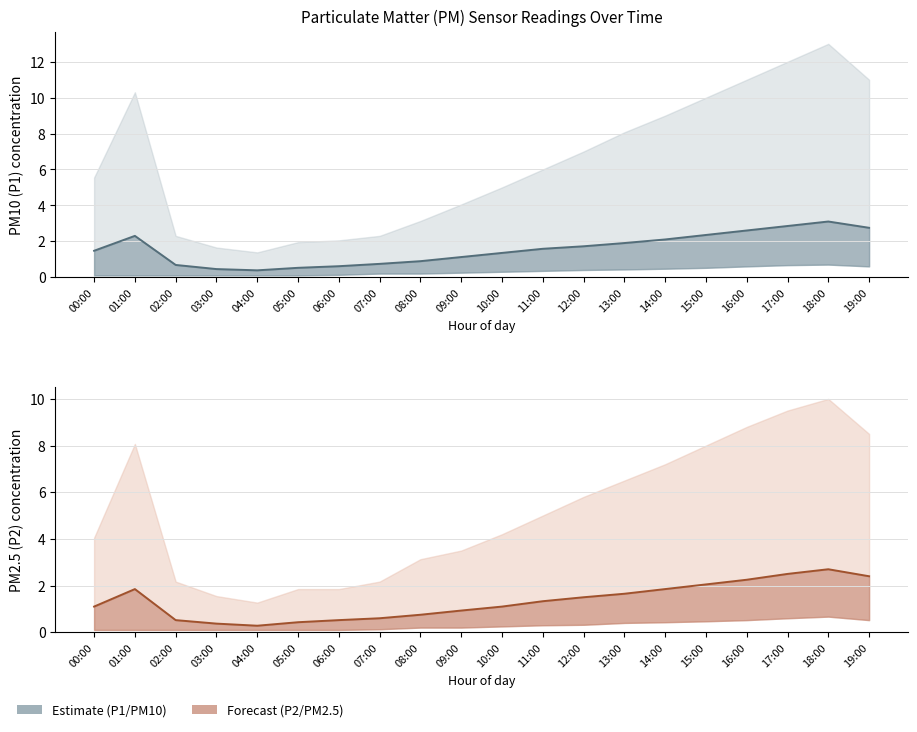

At which category is the sum across all series the highest?

18:00